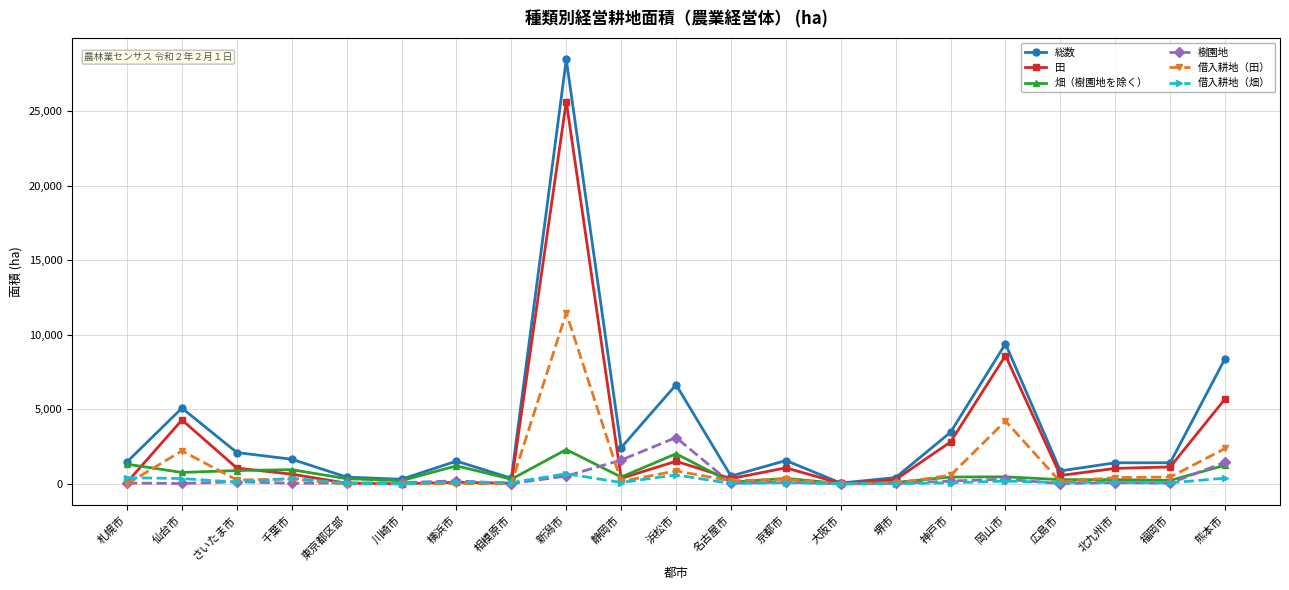

What is the difference between the highest and lowest values at 浜松市?

6047